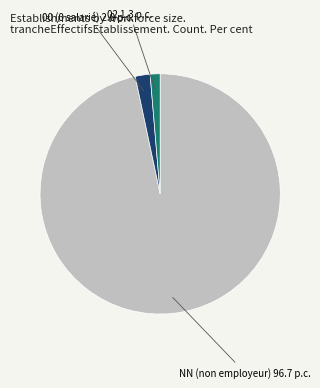

Is there any slice that represents more than half of the pie?

Yes